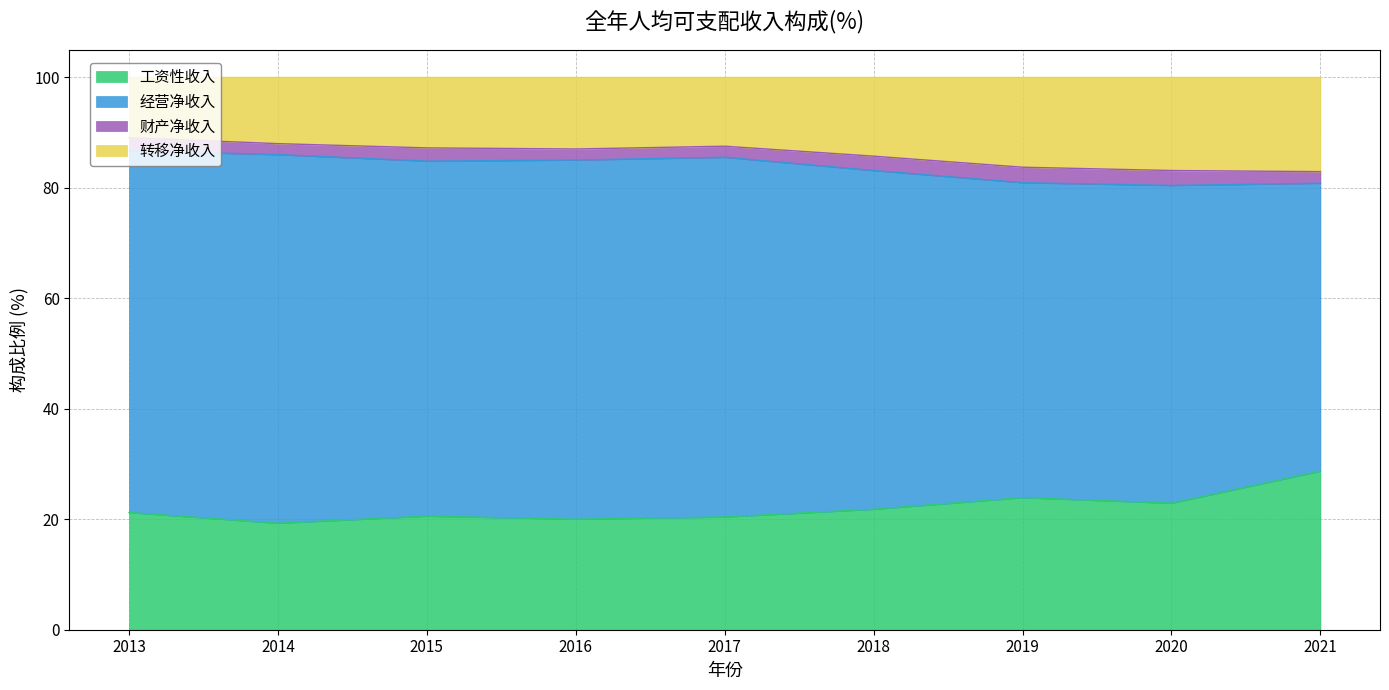

True or false: 工资性收入 and 转移净收入 intersect in this chart.

False